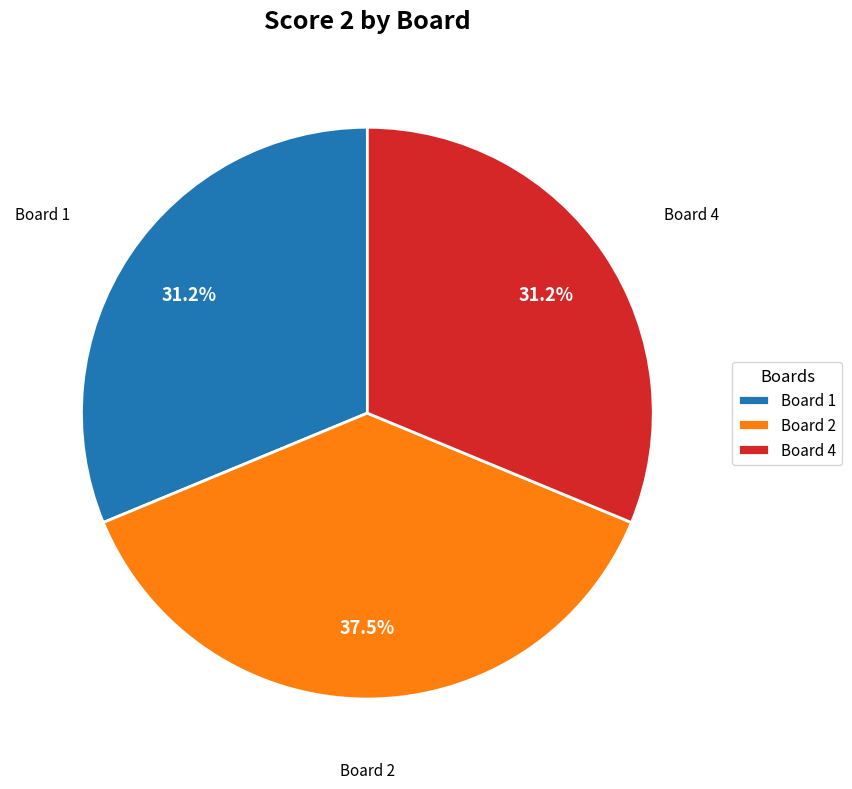

Is the sum of Board 2 and Board 4 greater than half?

Yes